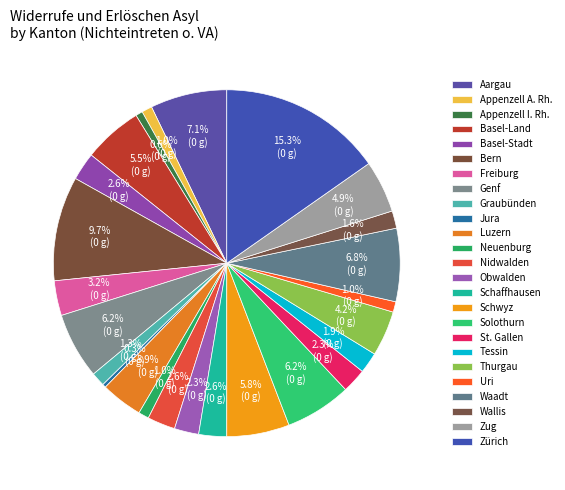

What percentage do Basel-Stadt and Zug together represent?

7.5%